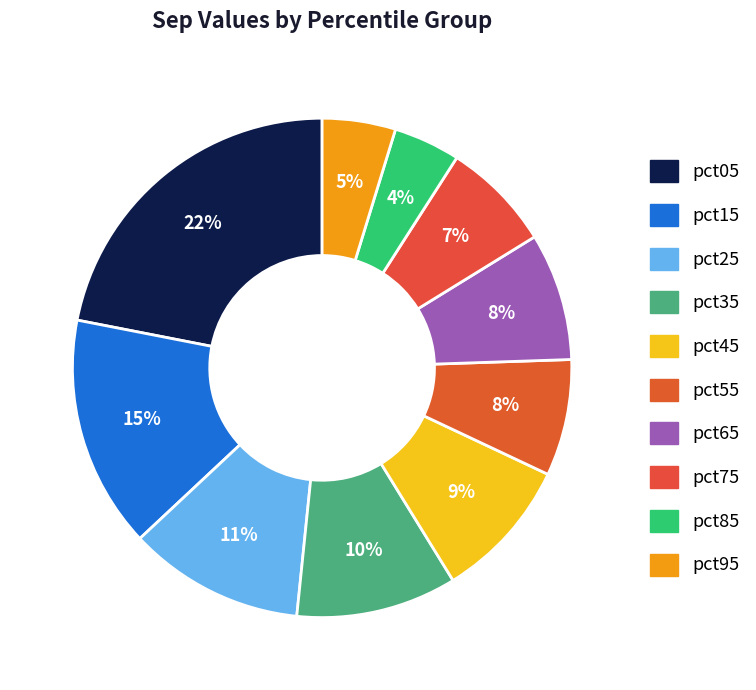

To the nearest percent, what portion does pct65 represent?

8%